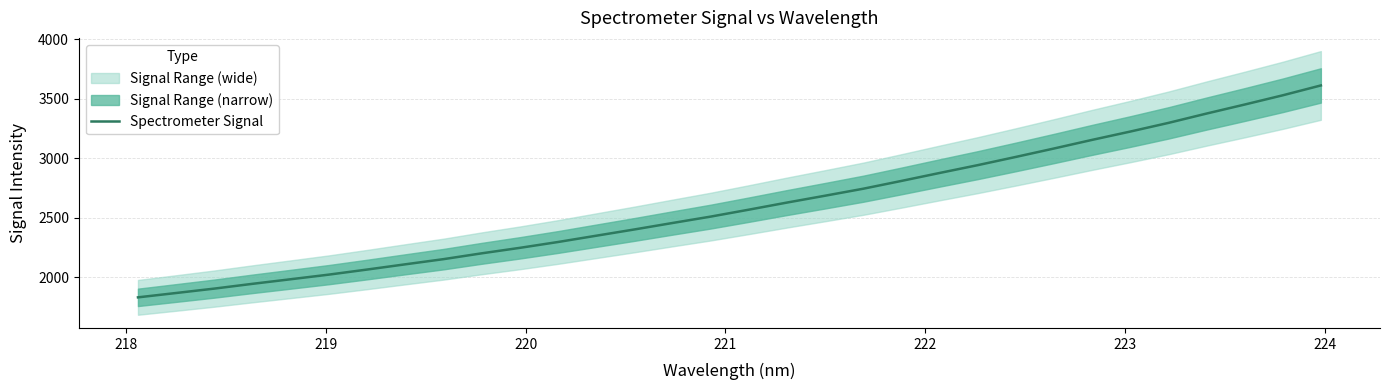

What is the highest value of the Spectrometer Signal series?

3610.3